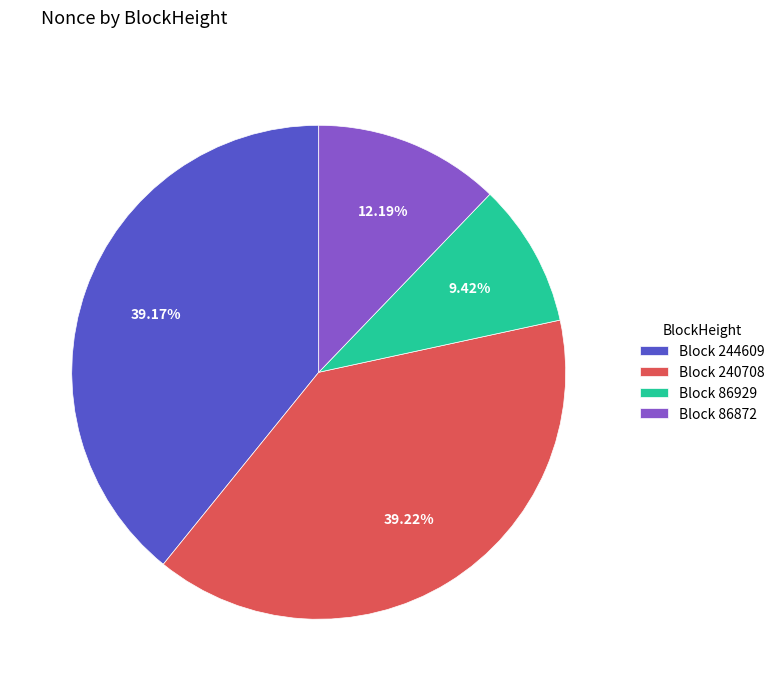

Approximately how many times larger is the value at Block 240708 compared to Block 244609?

1.0